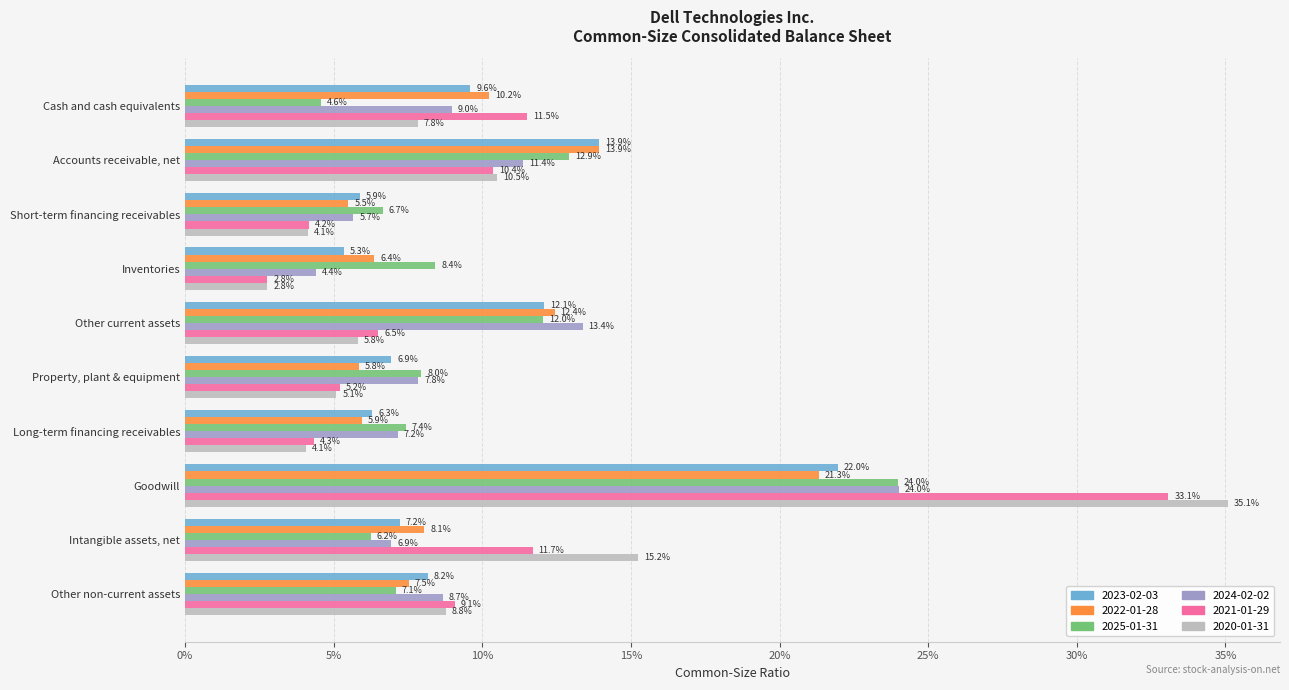

What are all the series names shown in the legend?

2023-02-03, 2022-01-28, 2025-01-31, 2024-02-02, 2021-01-29, 2020-01-31